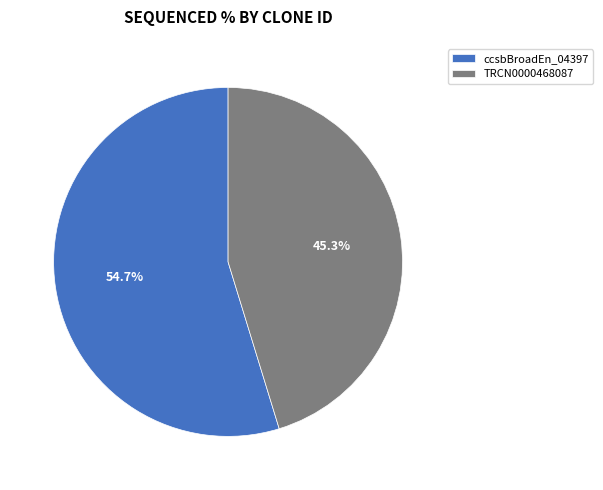

What is the smallest slice in the pie chart?

TRCN0000468087